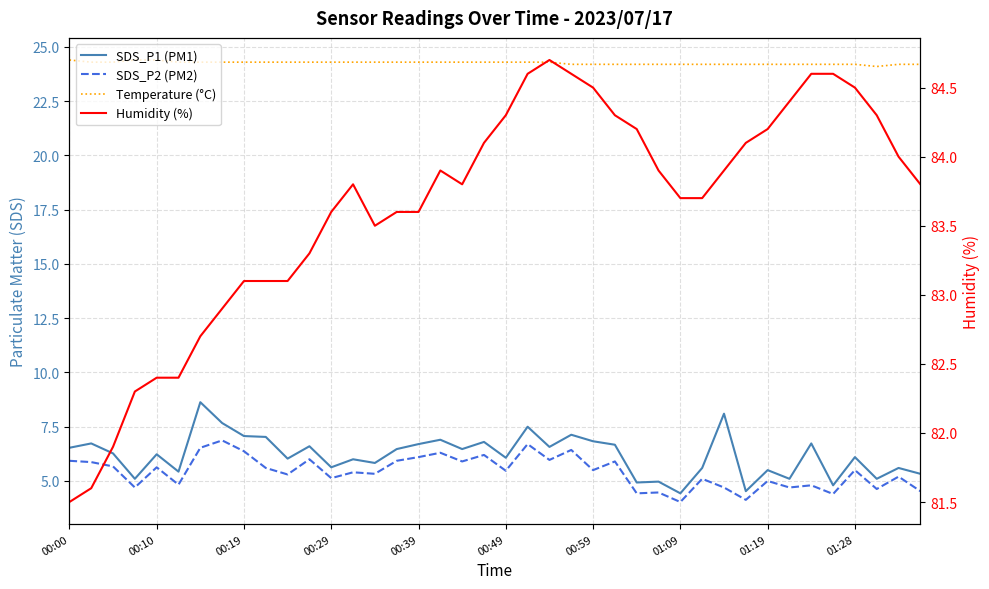

Which category has the highest value across all series?

22